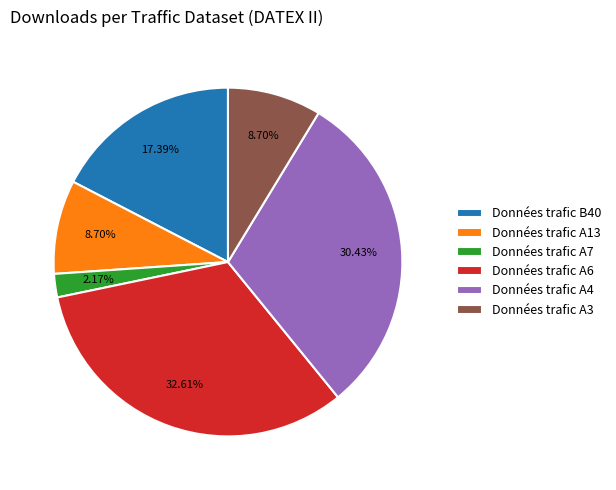

How much of the chart is everything except Données trafic A4?

69.6%